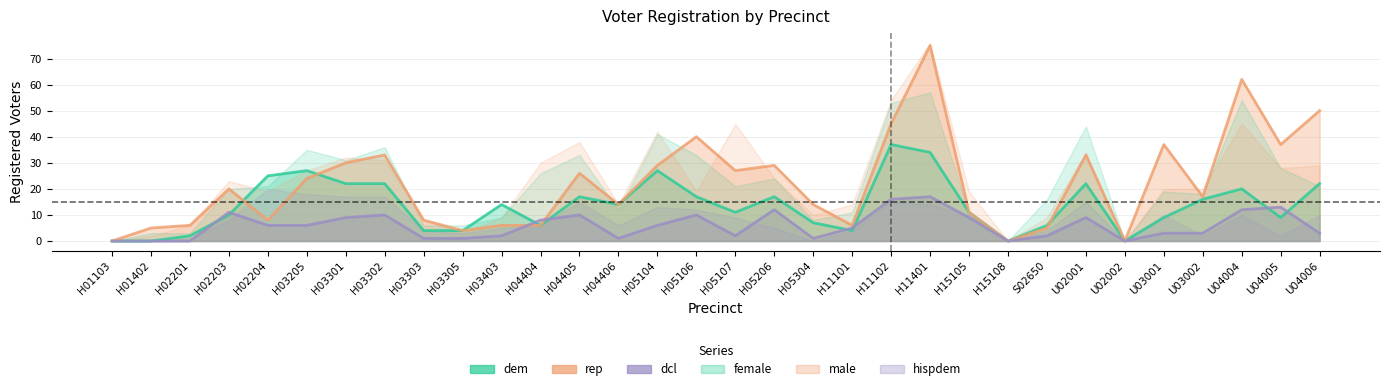

Between which two adjacent categories do dcl and dem first intersect?

H02201 and H02203